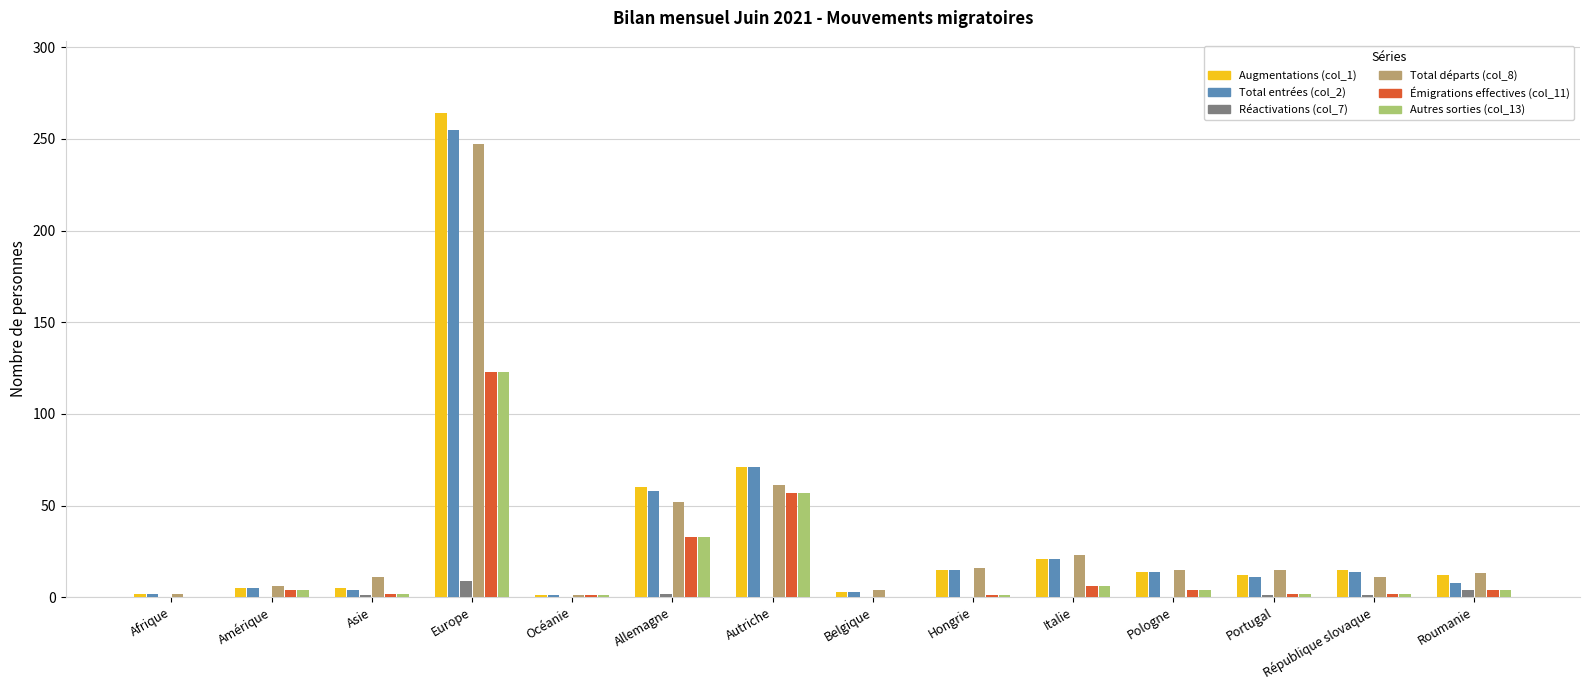

The value of Réactivations (col_7) at Europe is 9. True or false?

True